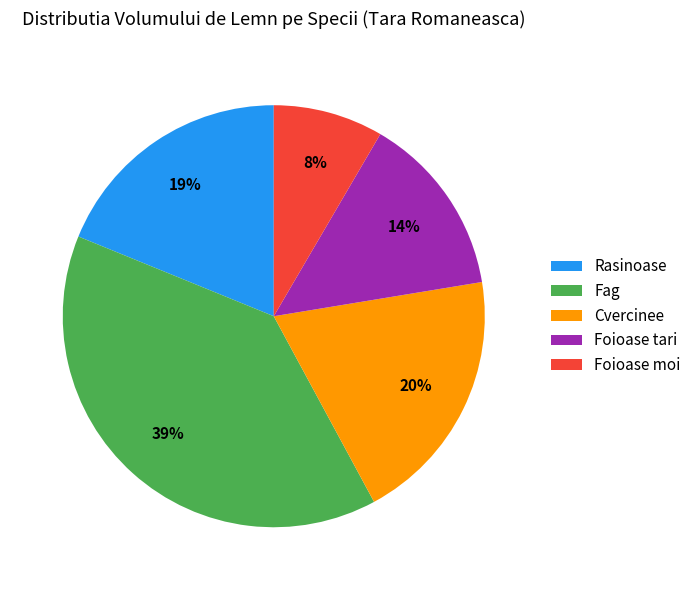

Which slice is the smallest?

Foioase moi